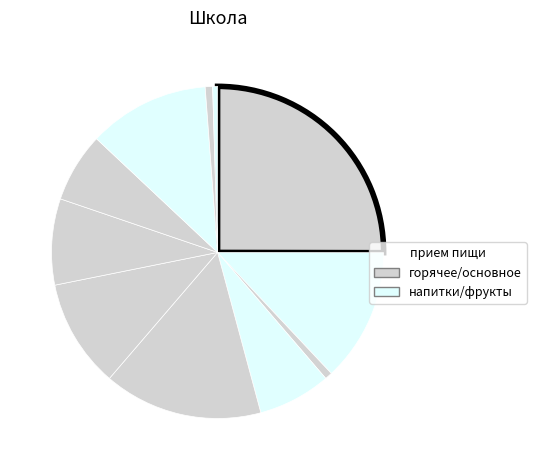

How many segments does this pie chart have?

11